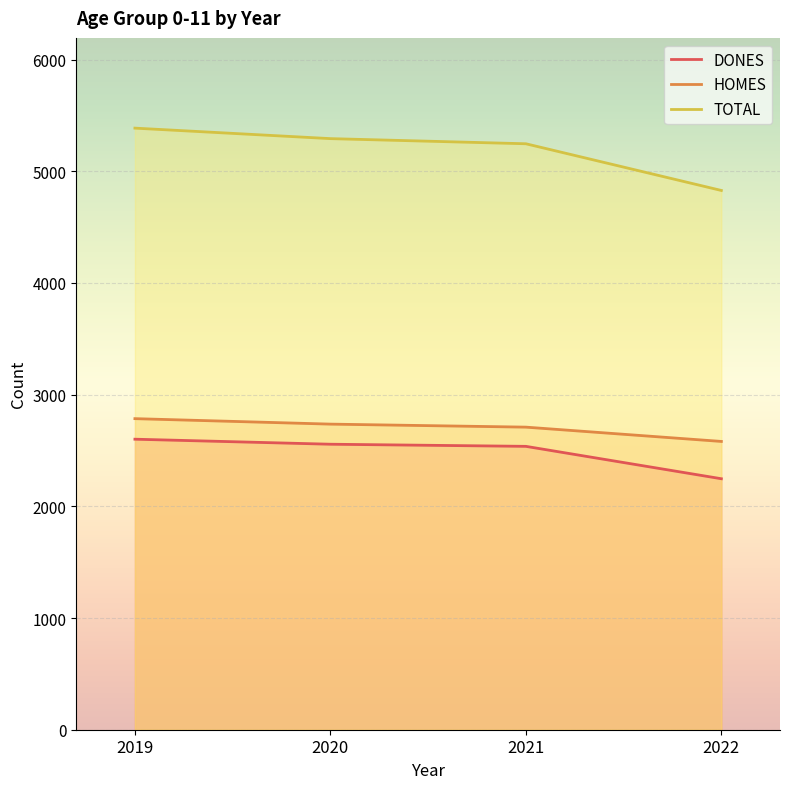

At which label does TOTAL first exceed 5292?

2019